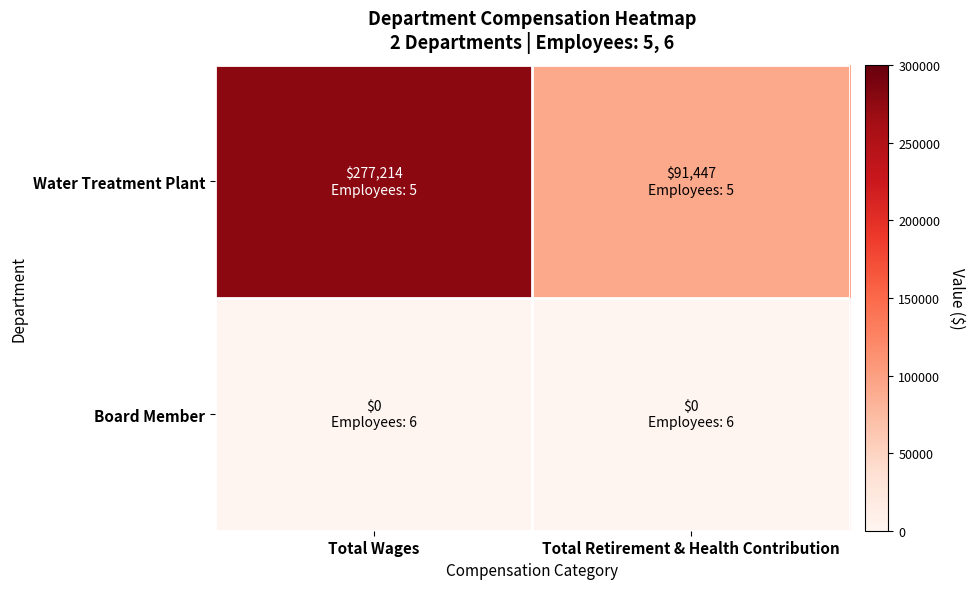

Which series has the widest spread of values?

Water Treatment Plant